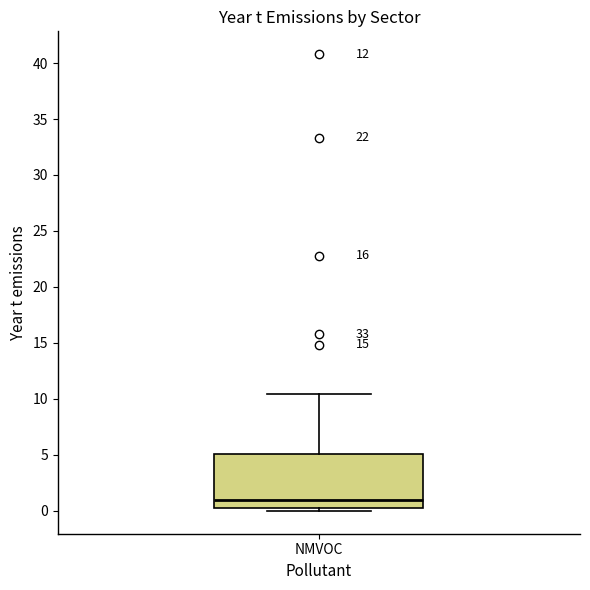

Where is the lower edge of the box for NMVOC on the y-axis? The values are not printed on the chart, so give them approximately, as read against the axis.

0.0